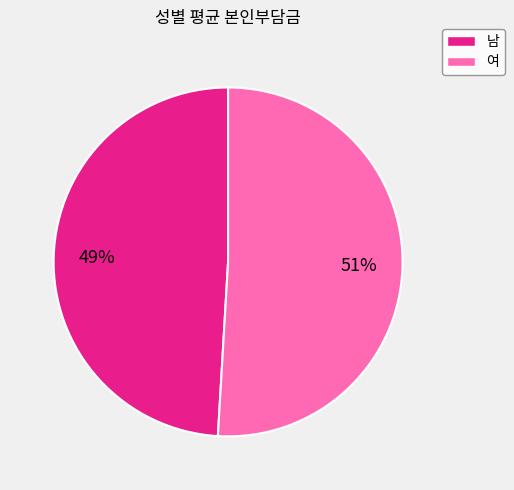

Between 남 and 여, which is larger?

여